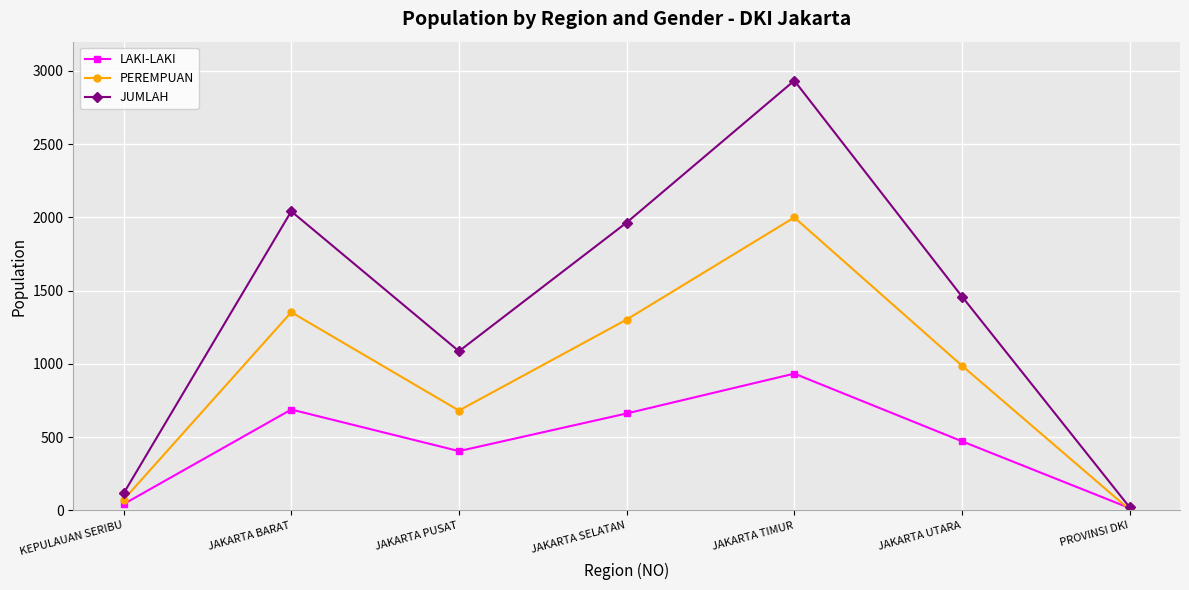

What position from the left is JAKARTA SELATAN?

4